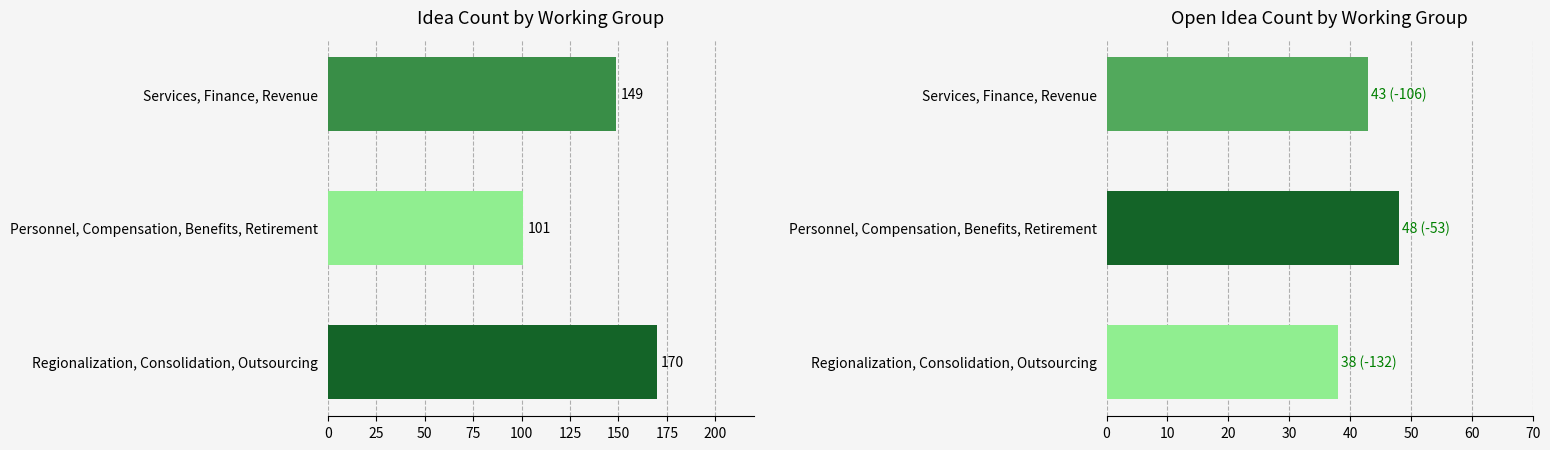

The Idea Count series shows 213 at 50. True or false?

False